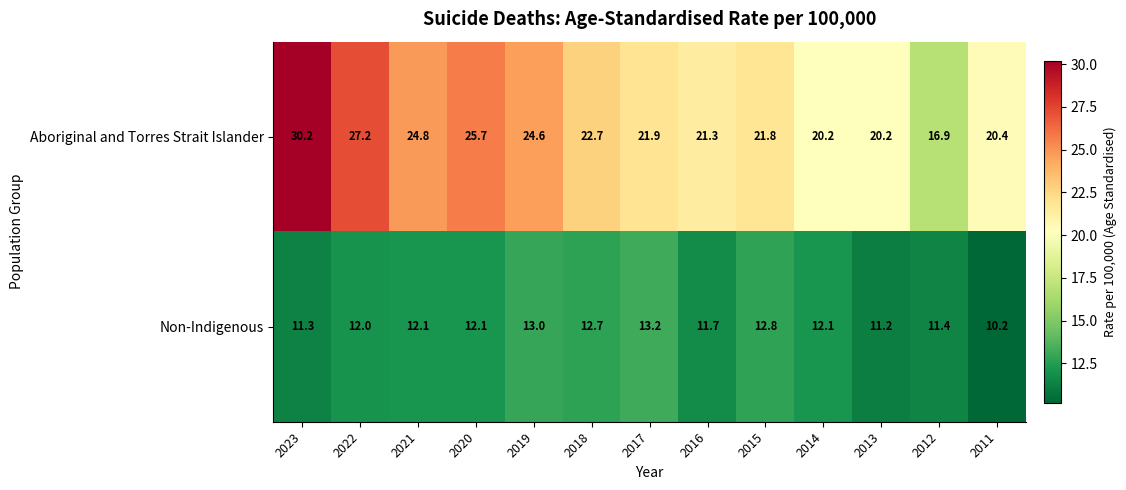

Rank the series by their maximum value, from lowest to highest.

Non-Indigenous, Aboriginal and Torres Strait Islander